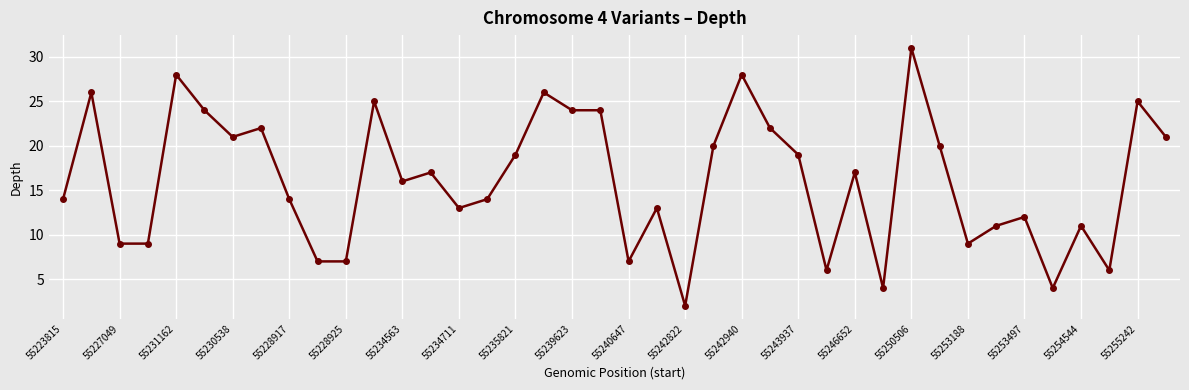

True or false: there are more than 2 points higher than both neighbors.

True